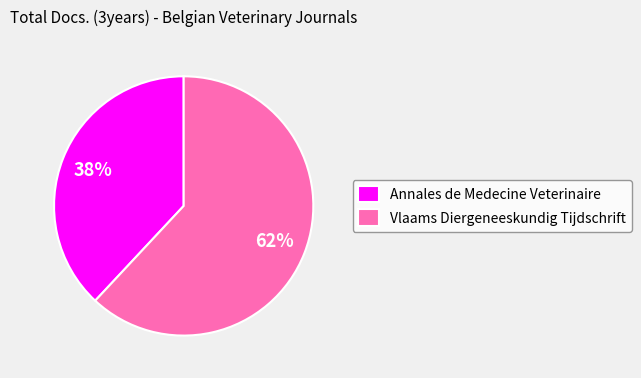

Rank the categories by value from lowest to highest.

Annales de Medecine Veterinaire, Vlaams Diergeneeskundig Tijdschrift